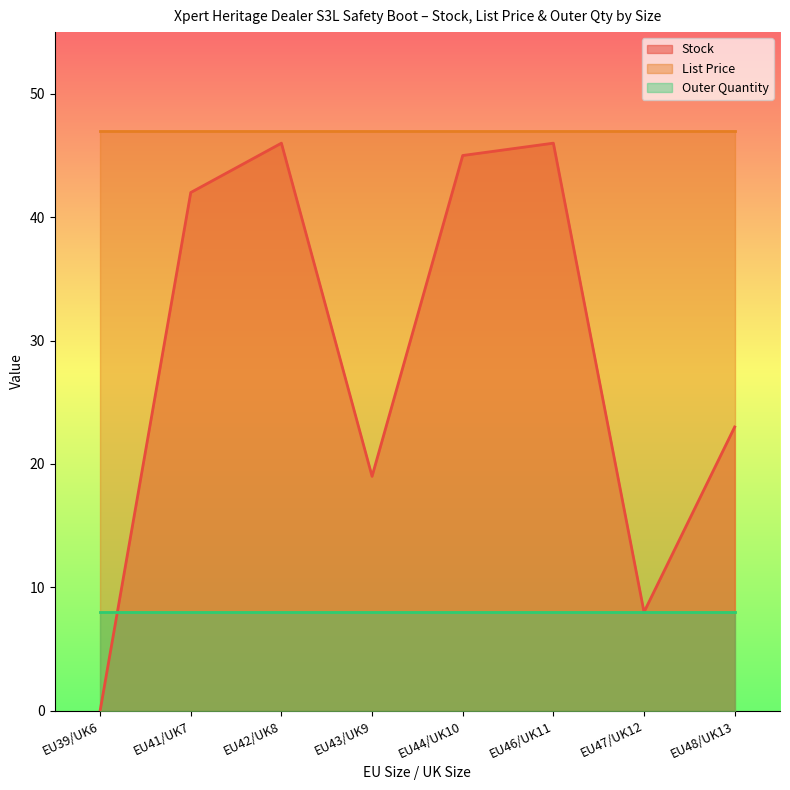

Does the chart display data point markers on the line(s)?

No